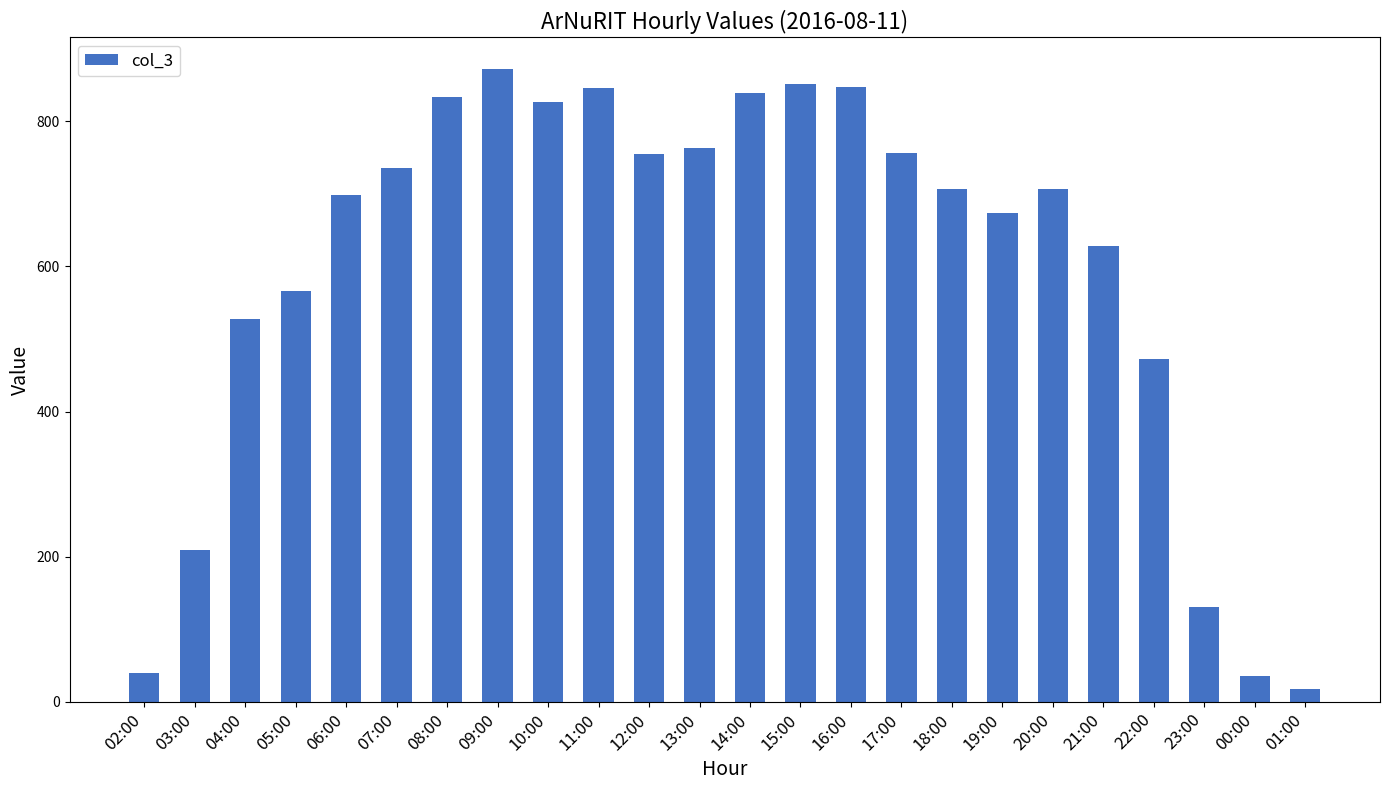

What is the minimum value shown in the chart?

17